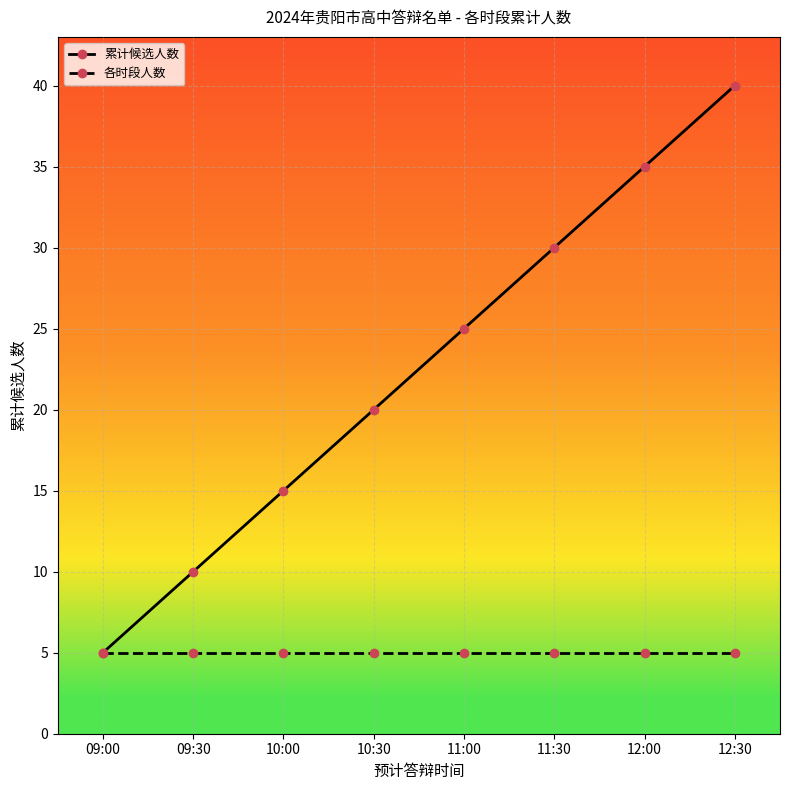

Rank the series by their average value, from lowest to highest.

各时段人数, 累计候选人数